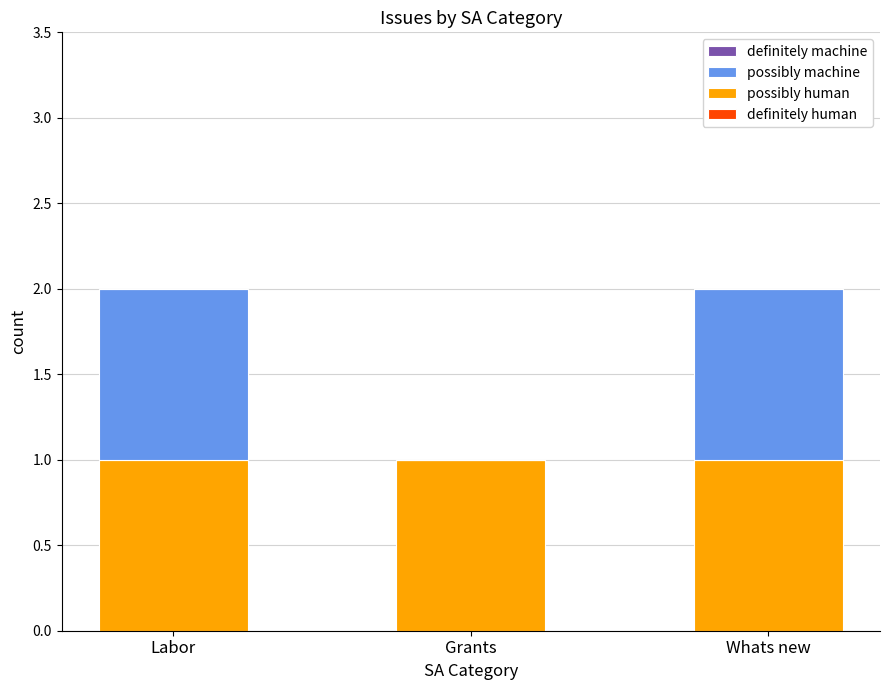

The possibly human series shows 1 at Grants. True or false?

True